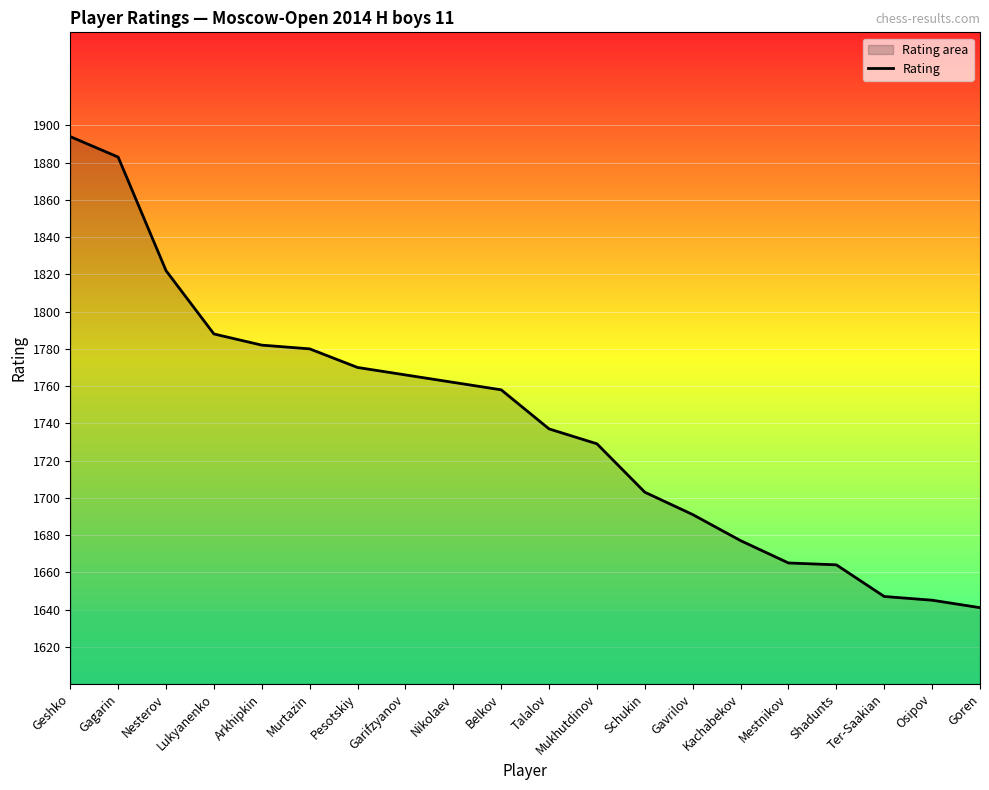

The value at Murtazin is 1780. True or false?

True